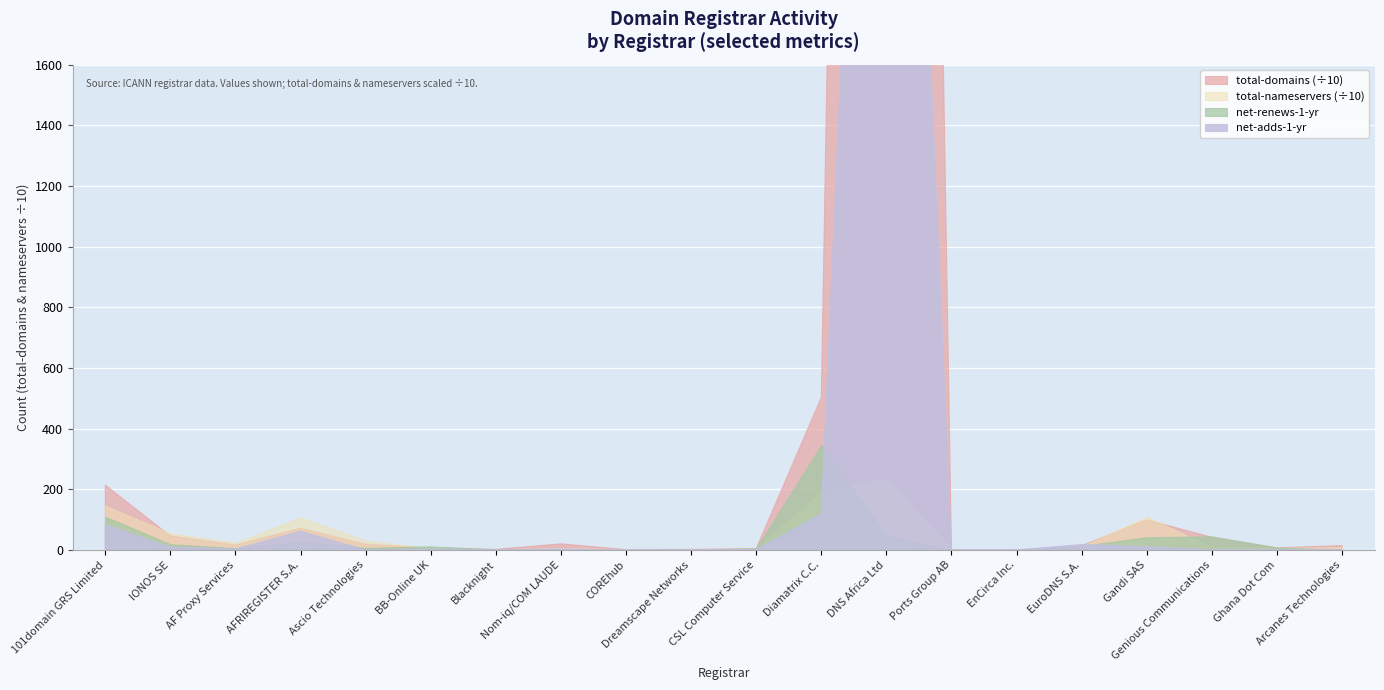

Which series changed the most between Dreamscape Networks and Gandi SAS?

total-nameservers